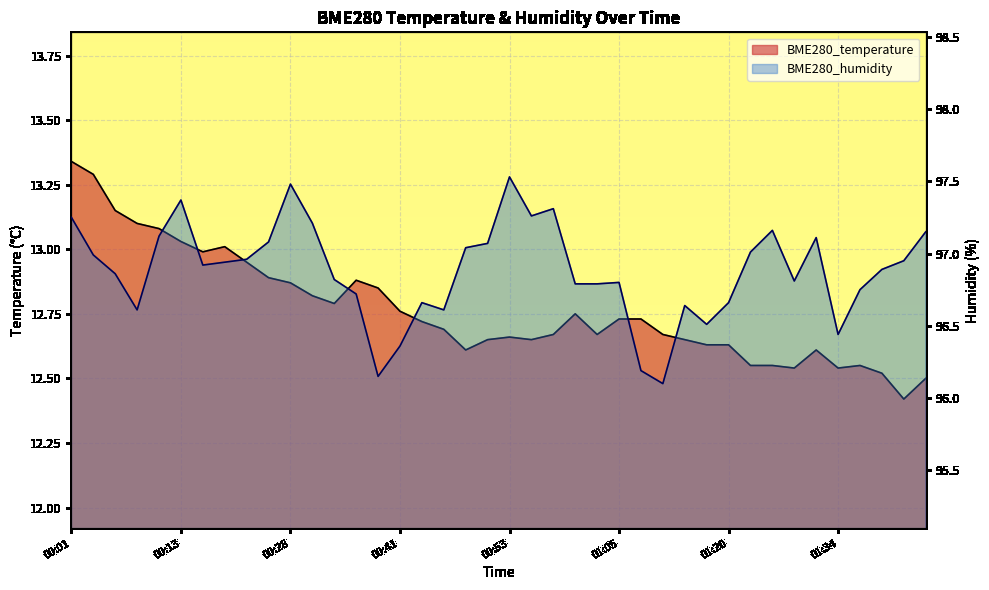

What is the value of the BME280_humidity point at the 39th from the left?

97.0